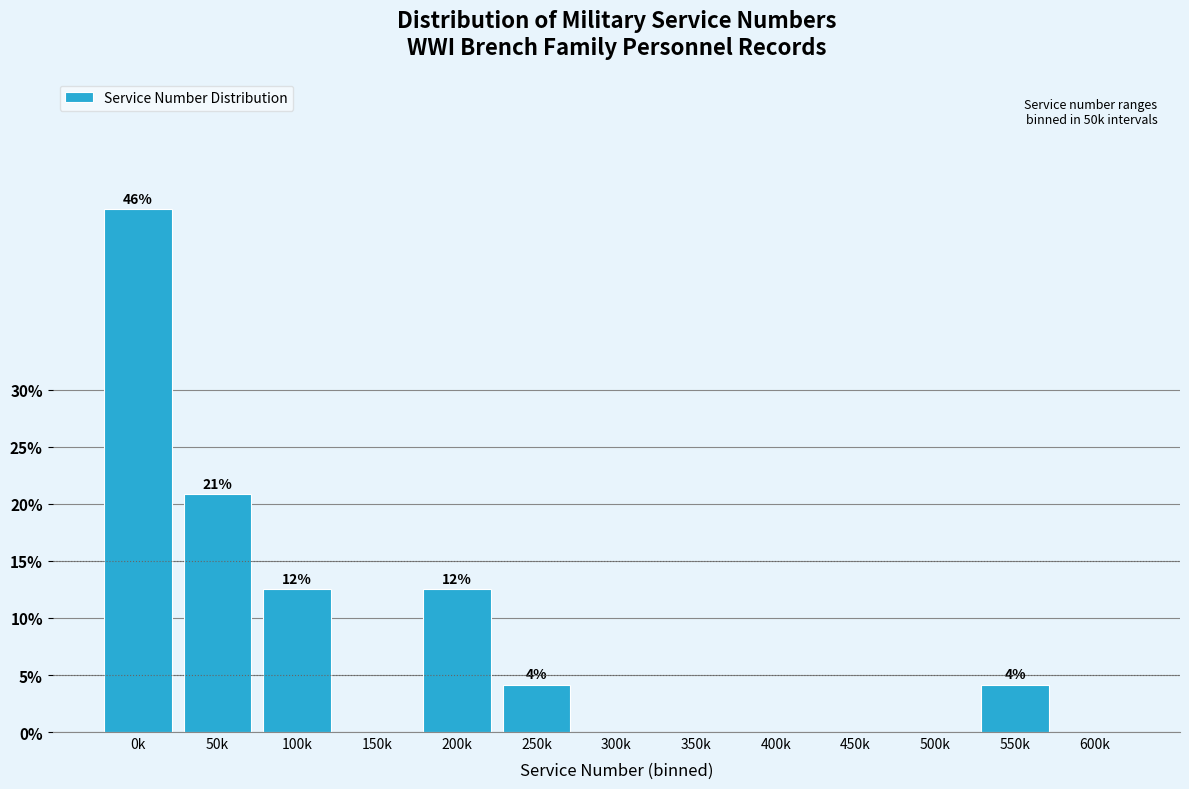

Reading right to left, extract all data points from this chart.

600k=0.0	550k=4.2	500k=0.0	450k=0.0	400k=0.0	350k=0.0	300k=0.0	250k=4.2	200k=12.5	150k=0.0	100k=12.5	50k=20.8	0k=45.8